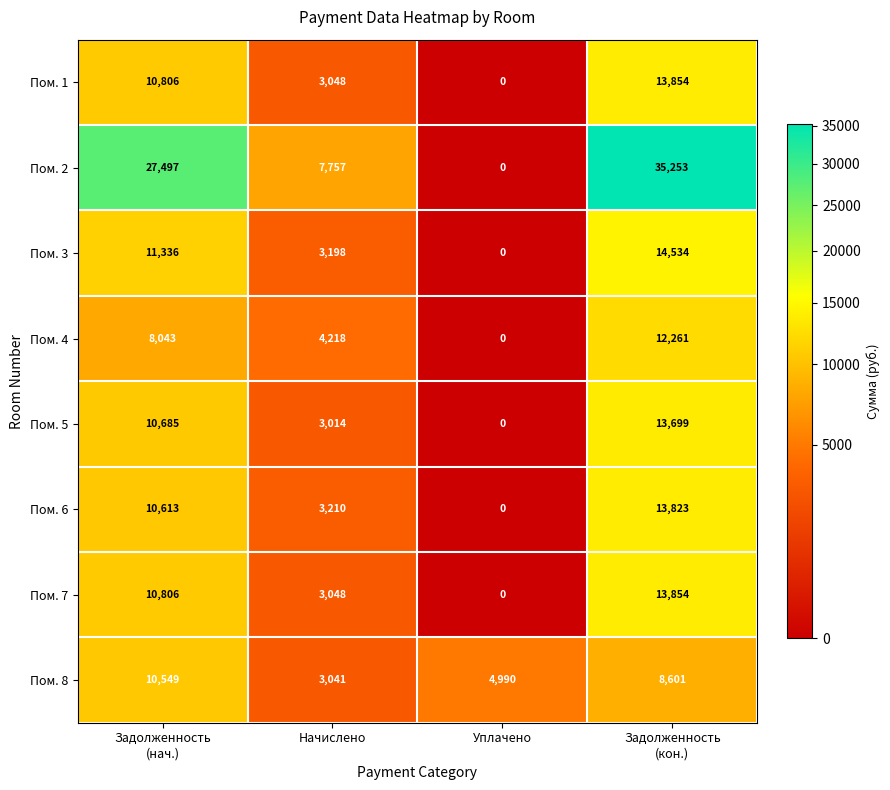

Is it true that Пом. 4 equals 4218 at Начислено?

True